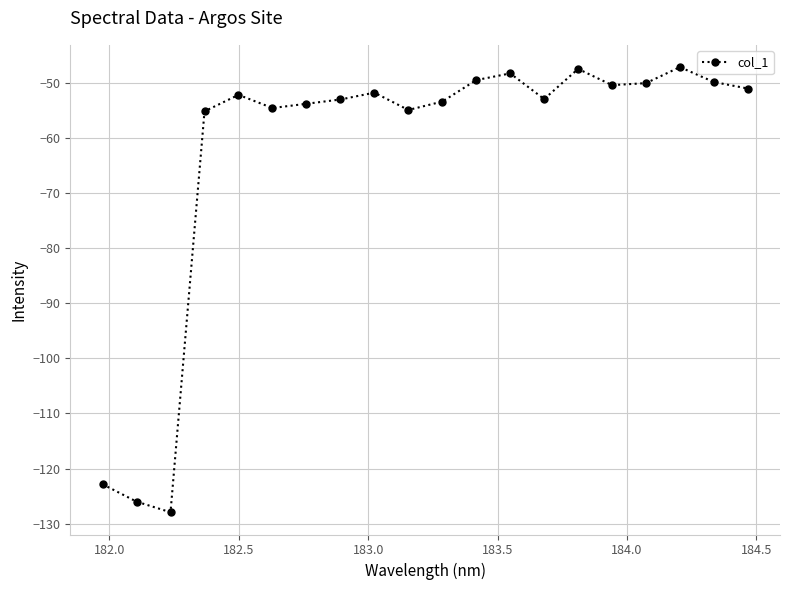

What is the maximum value shown in the chart?

-47.1